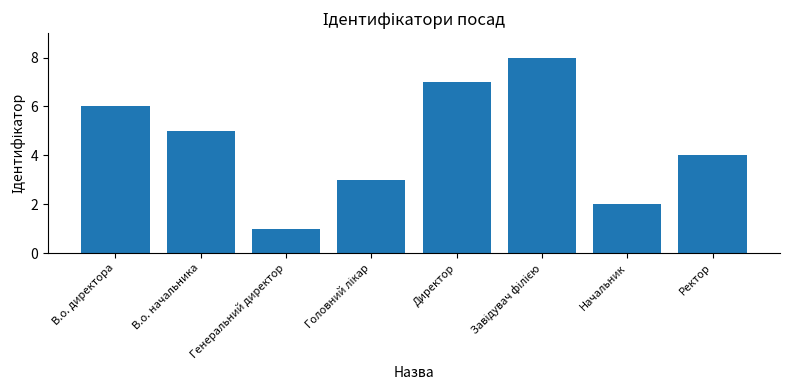

What is the label of the 2nd bar from the left?

В.о. начальника